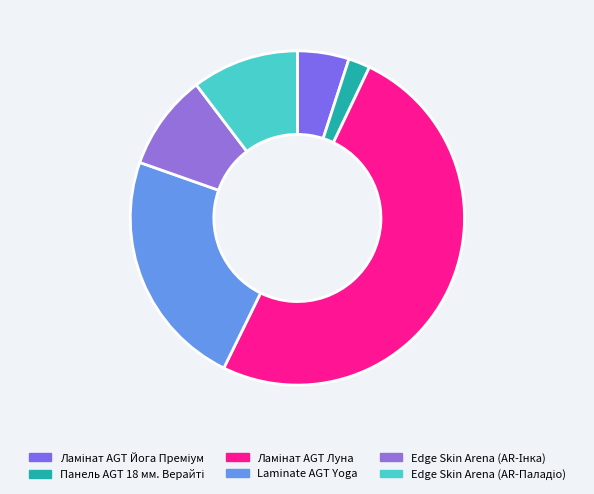

Is it true that Ламінат AGT Йога Преміум is 5% of the pie?

True